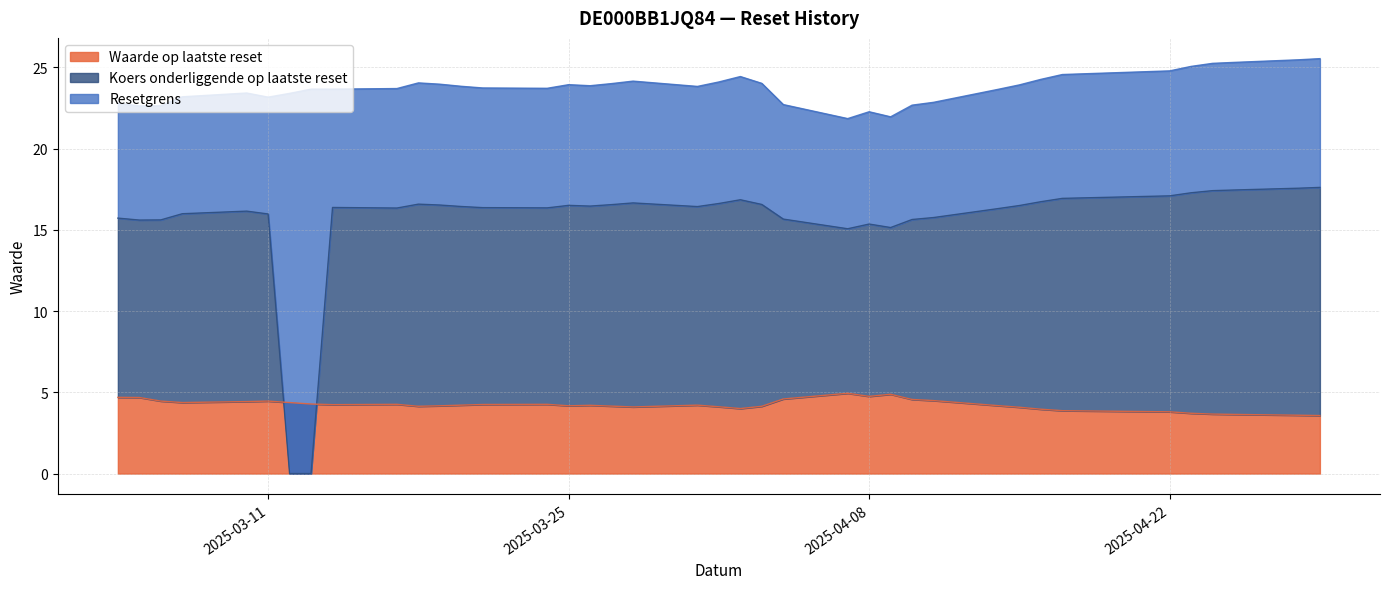

At which category is the sum across all series the highest?

2025-04-29